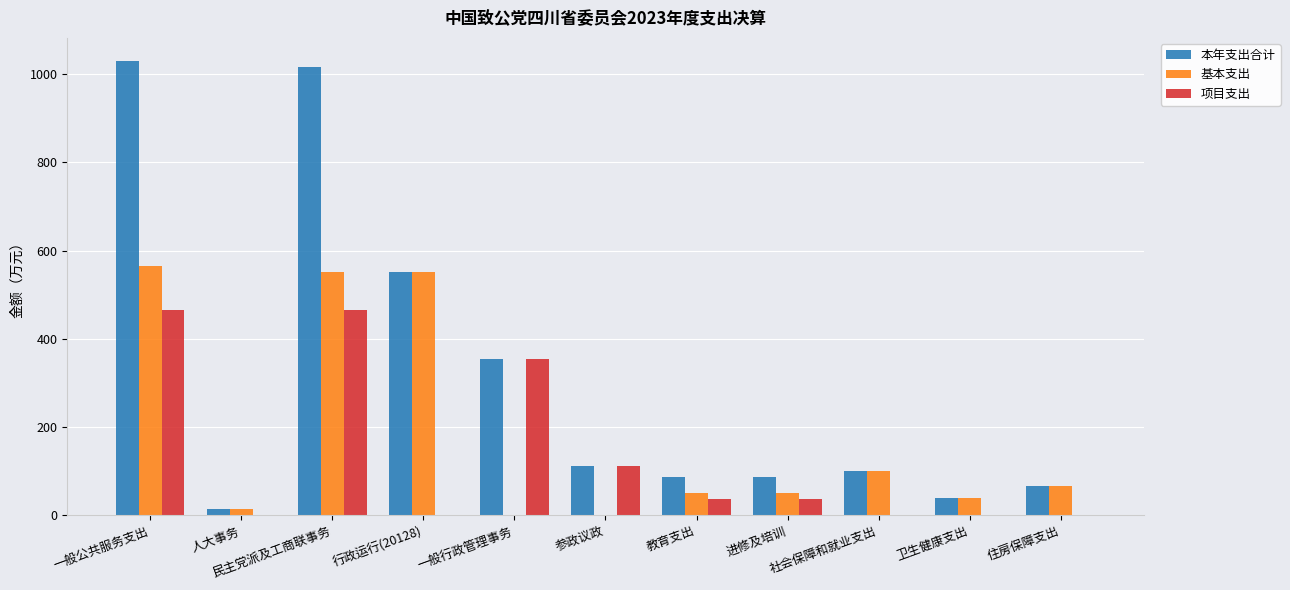

How many groups of bars are there?

11